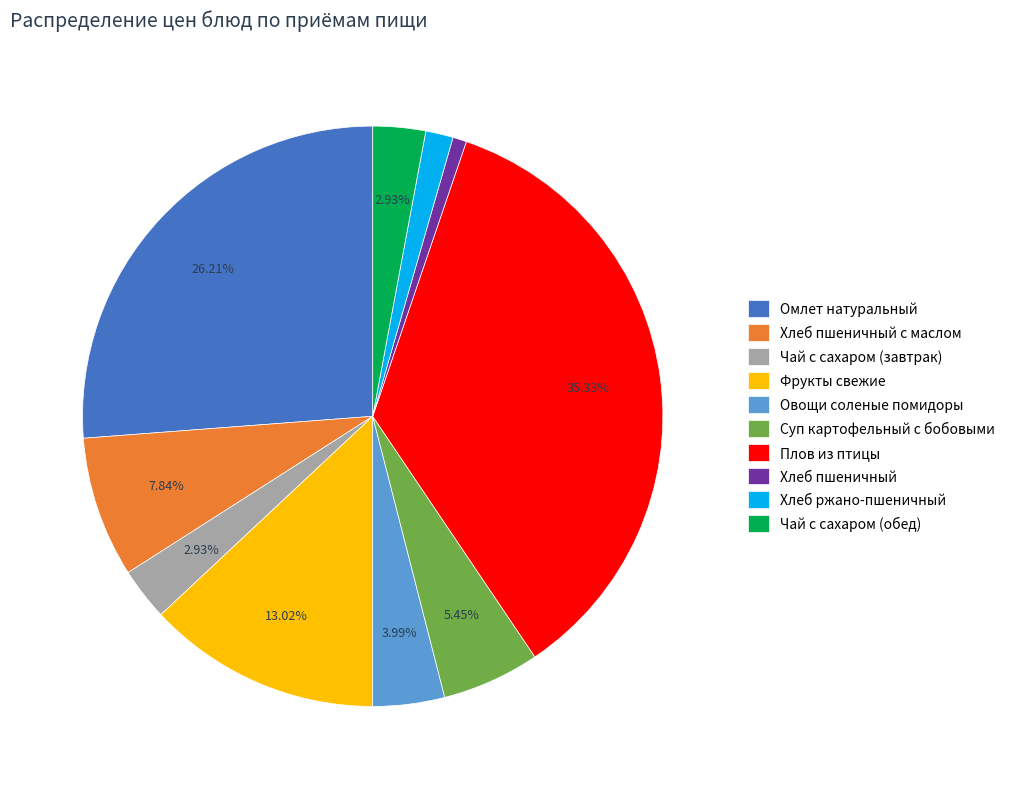

How many segments does this pie chart have?

10